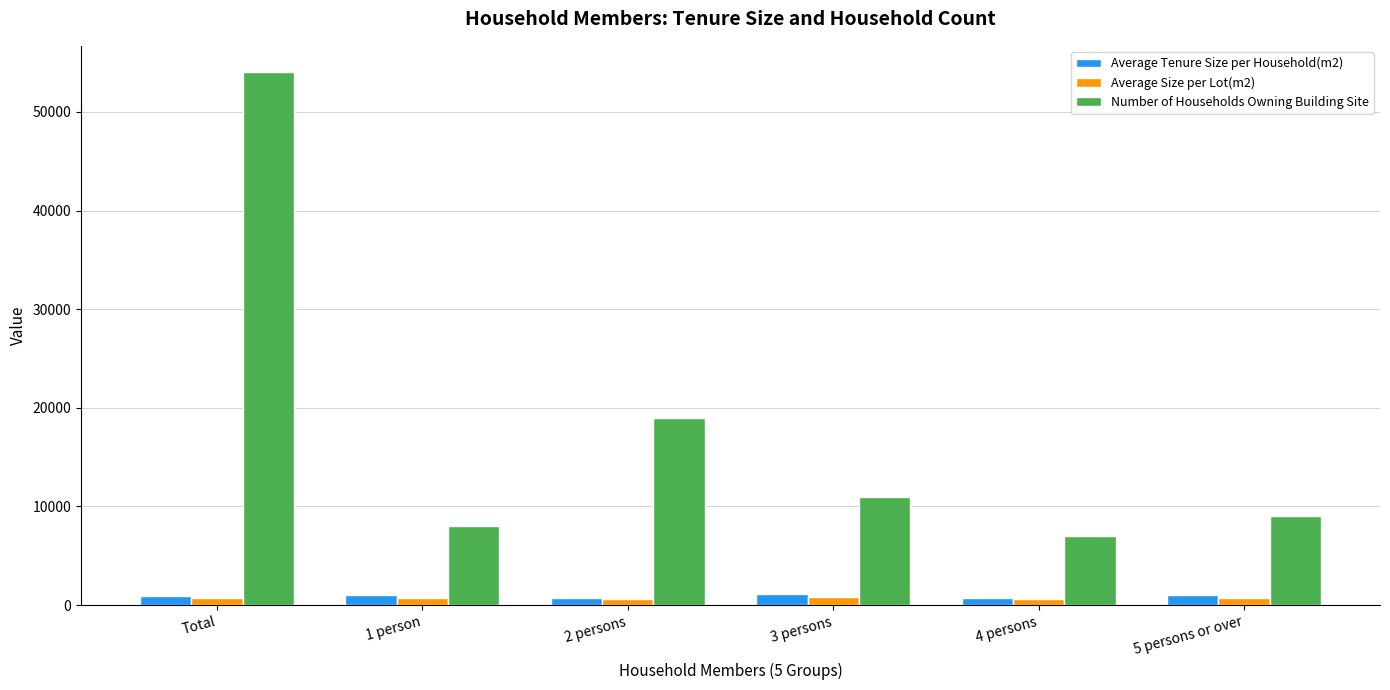

The value of Number of Households Owning Building Site at 4 persons is 1467.9. True or false?

False